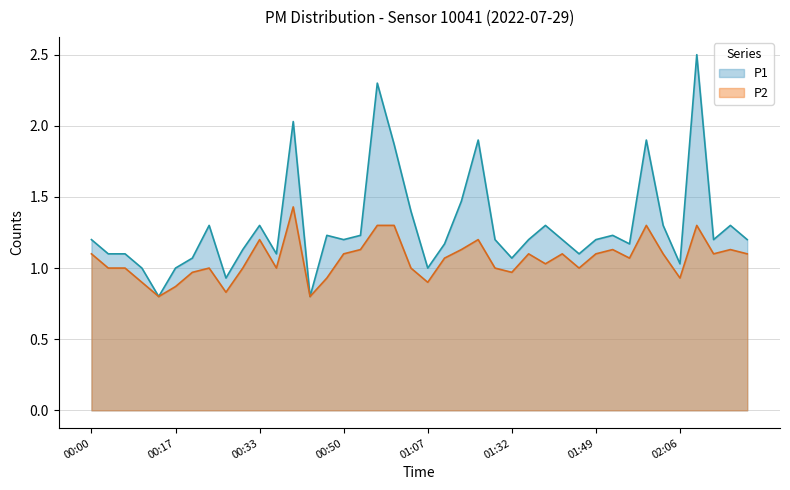

What position from the right is 02:20?

1